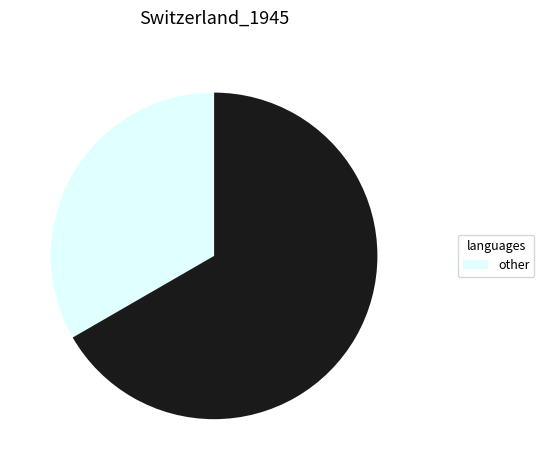

Is there a majority slice in this chart?

Yes